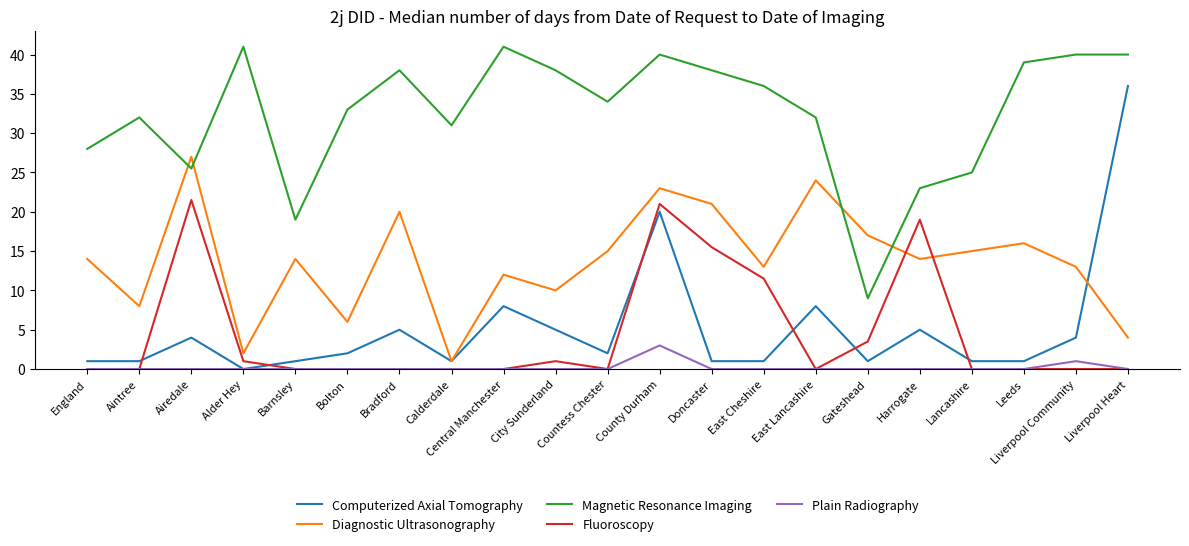

The Plain Radiography series shows 1.0 at Liverpool Community. True or false?

True